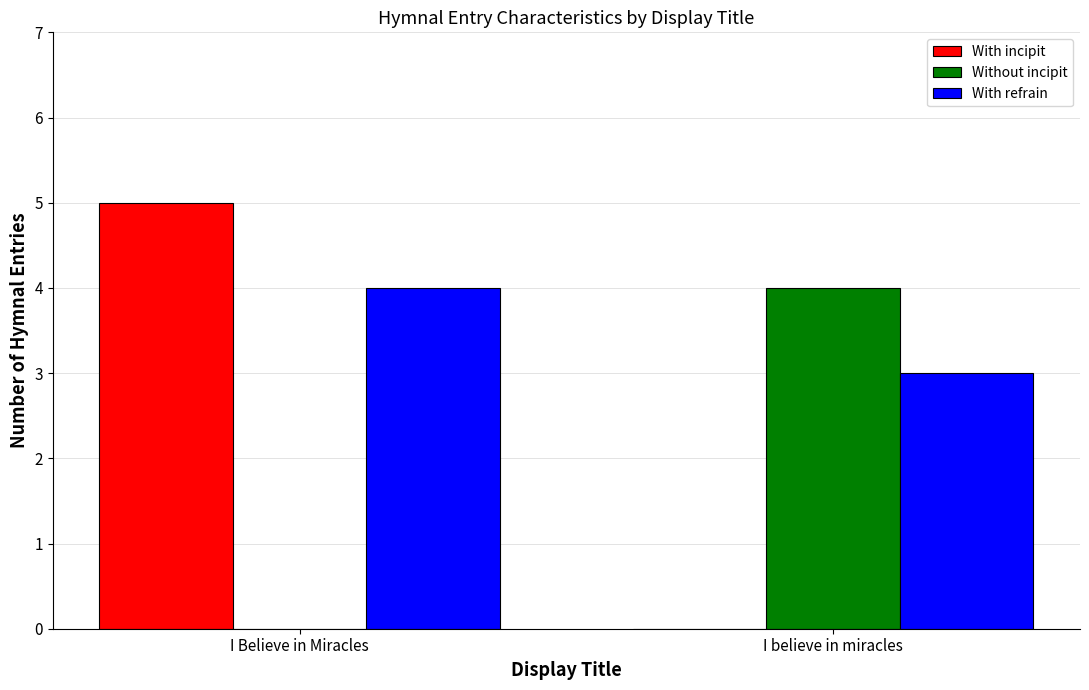

What is the highest value of the With refrain series?

4